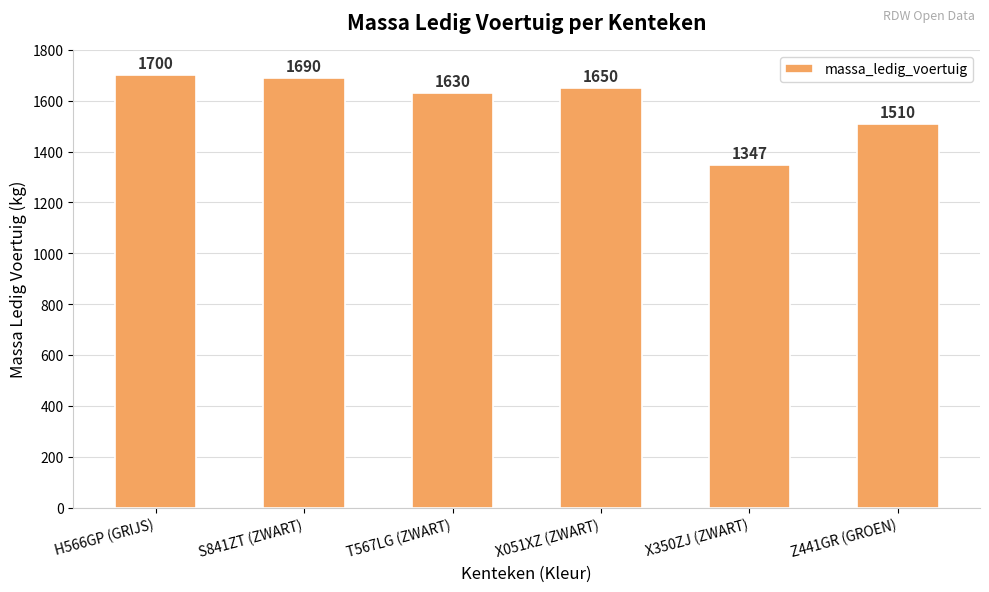

What is the label of the 3rd bar from the left?

T567LG (ZWART)